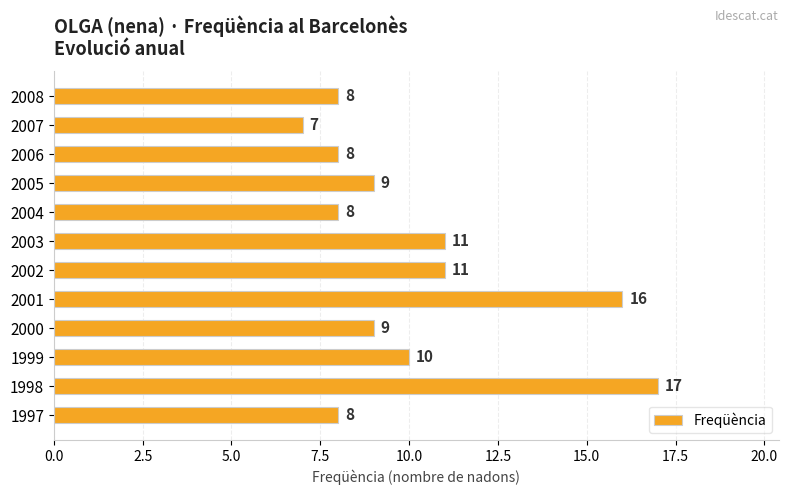

Which label corresponds to the largest value in the chart?

1998